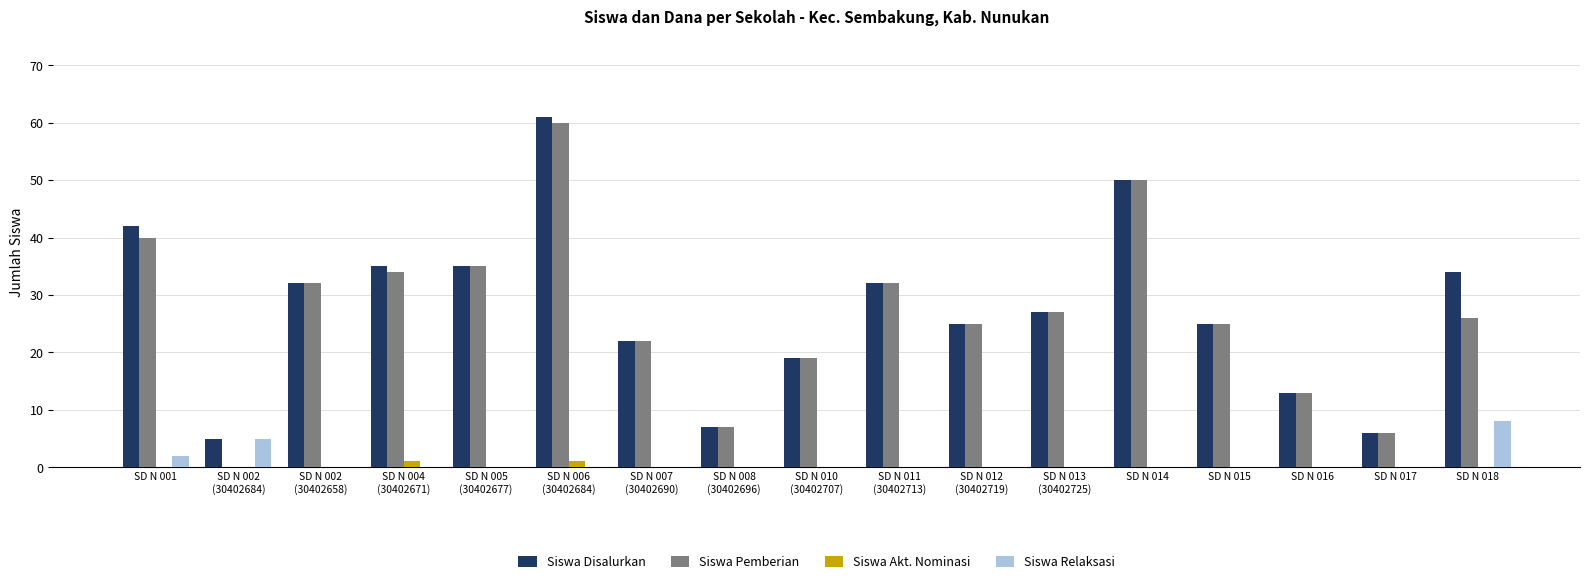

Are the bars grouped side by side (vs. stacked)?

Yes